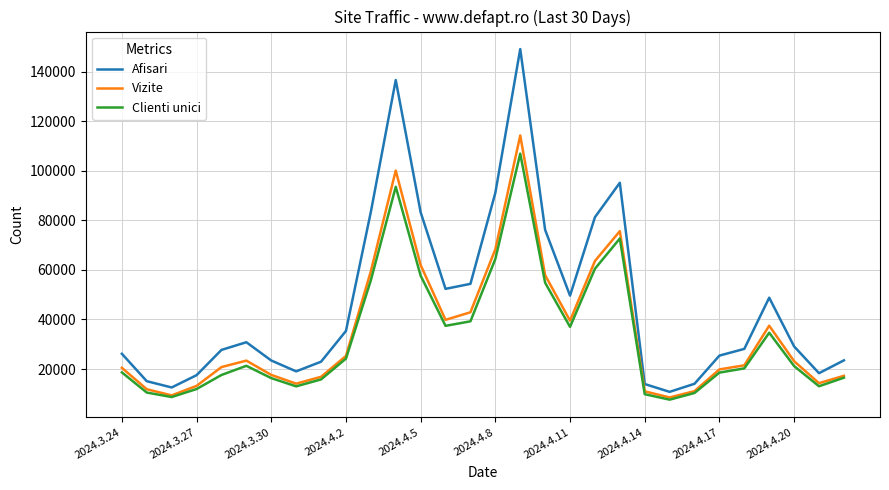

Rank the series by their maximum value, from highest to lowest.

Afisari, Vizite, Clienti unici